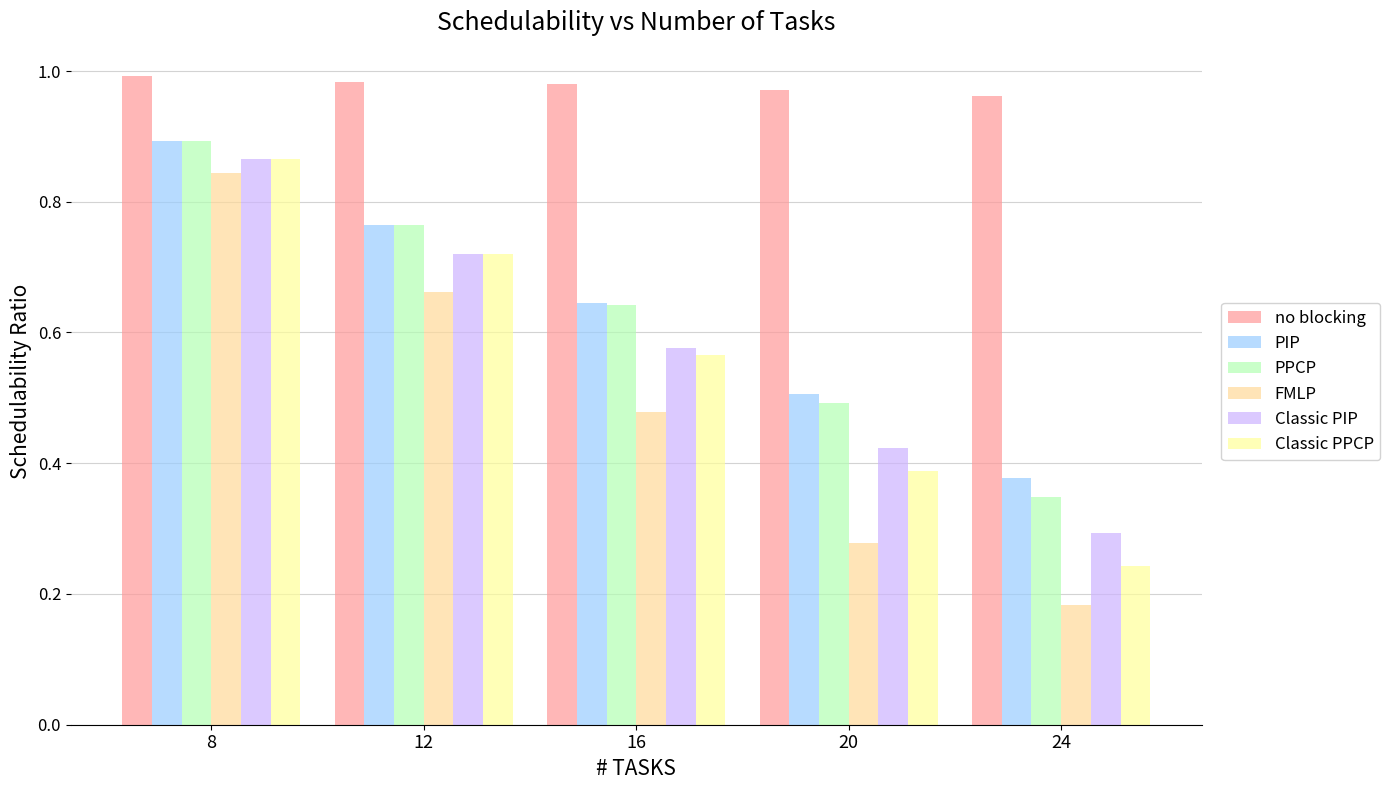

Are the bars grouped side by side (vs. stacked)?

Yes